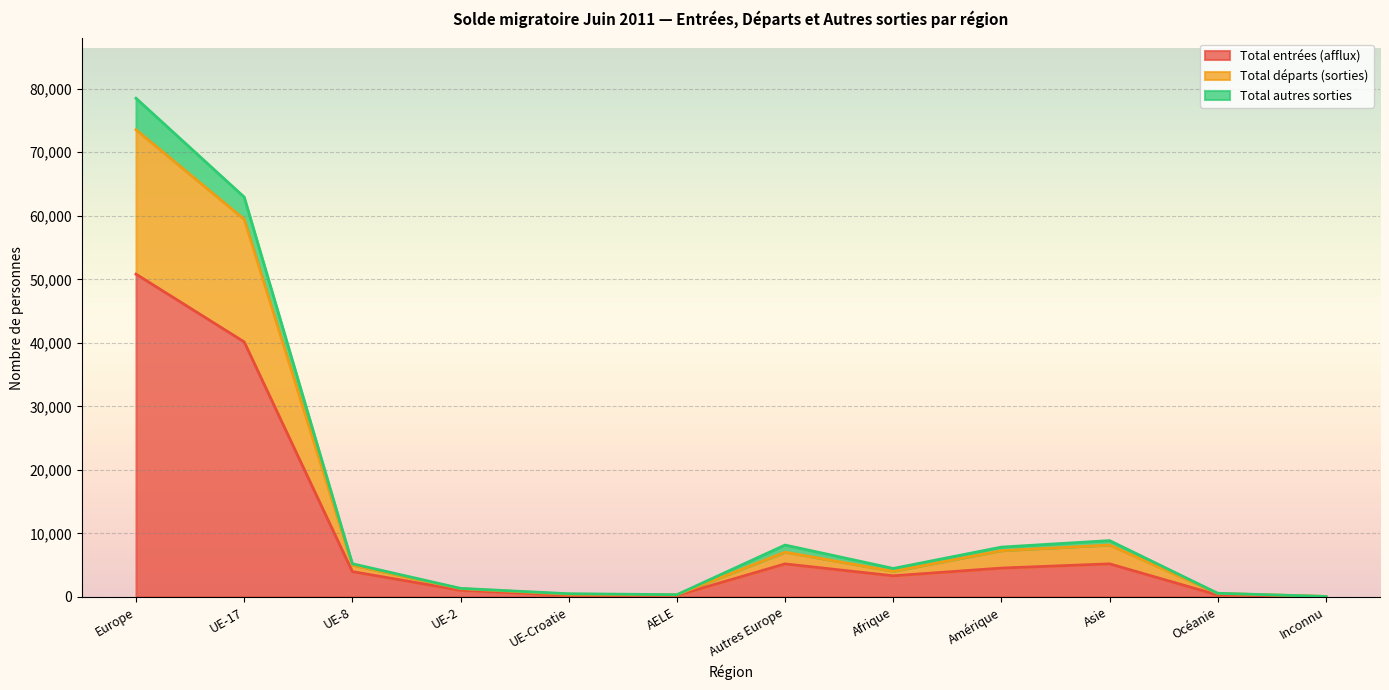

What is the maximum value for Total entrées (afflux)?

50812